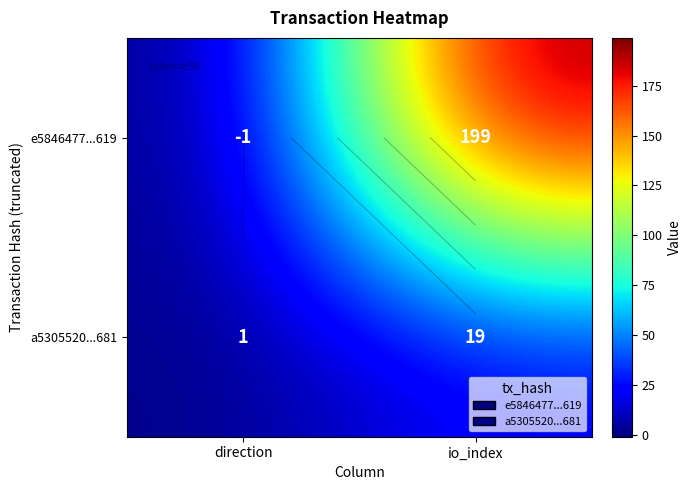

At which category is the sum across all series the highest?

io_index